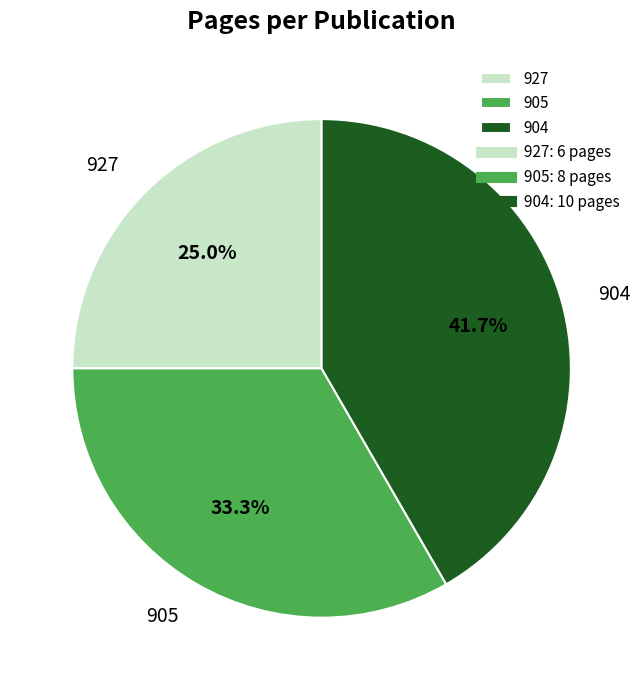

Does 927 represent more than half of the total?

No